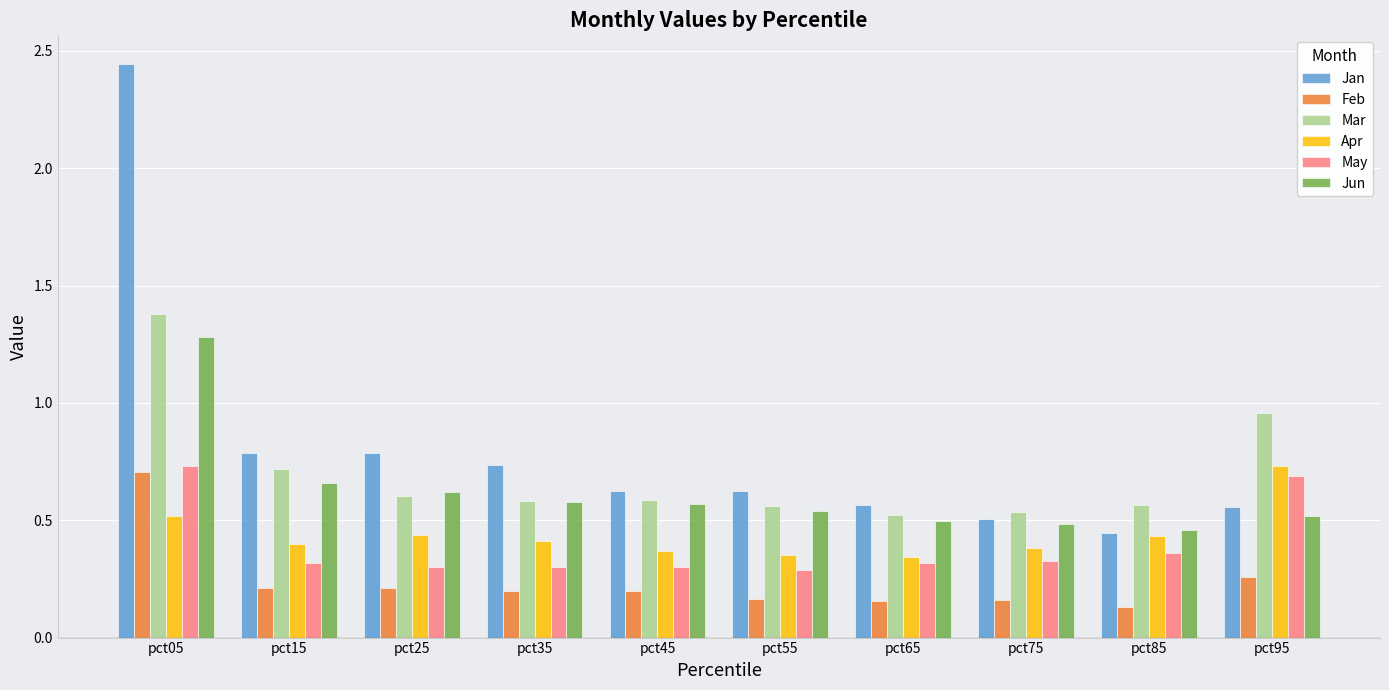

True or false: May has a value of 0.7 at pct05.

True